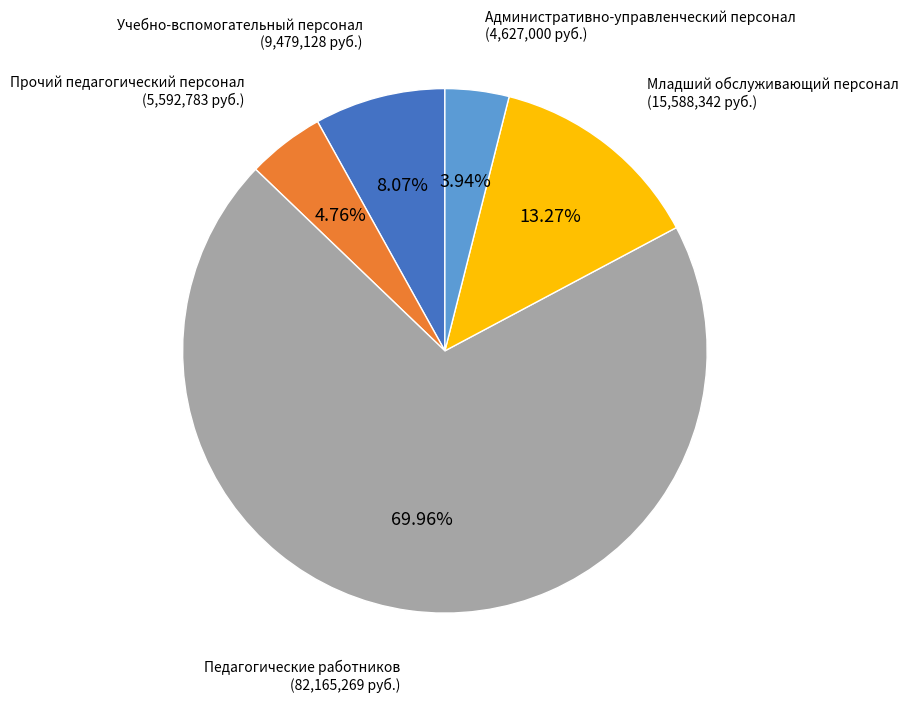

What is the largest slice in the pie chart?

Педагогические работников